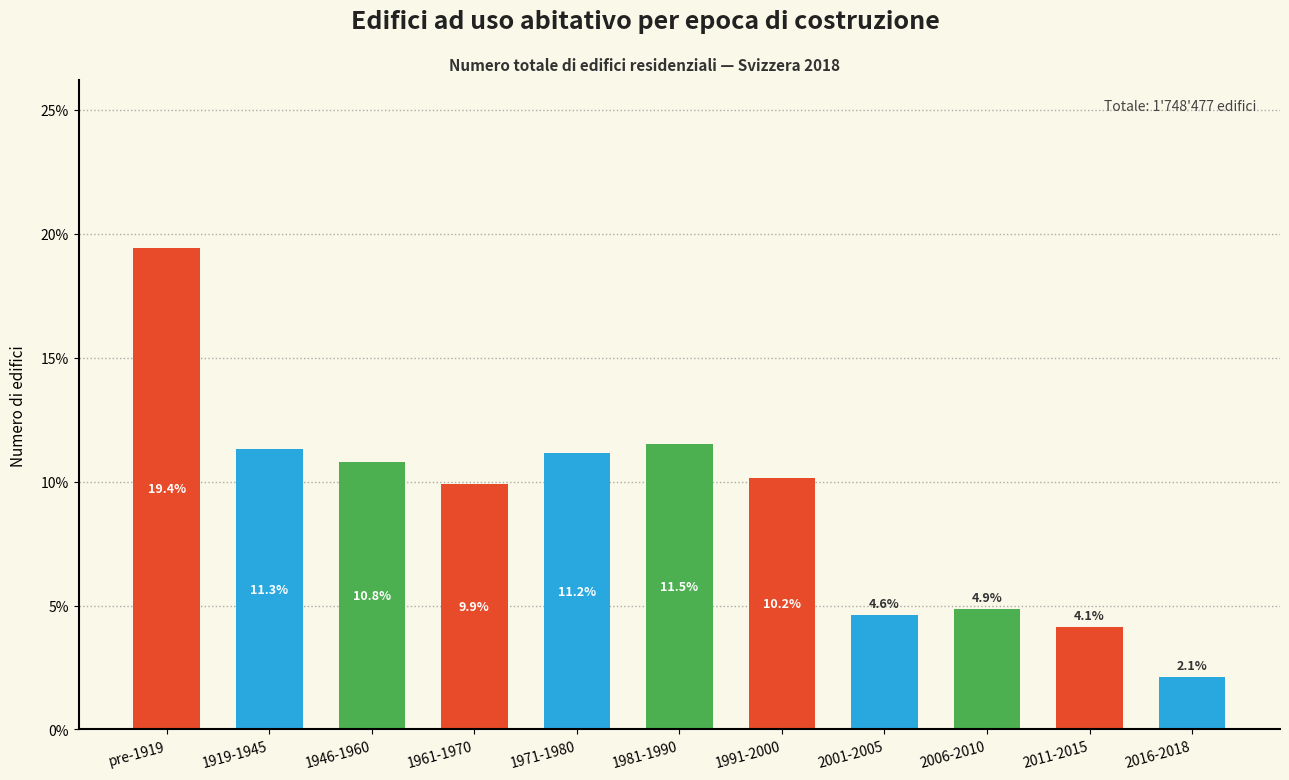

Reading right to left, list all the values displayed in this chart.

2.1	4.1	4.9	4.6	10.2	11.5	11.2	9.9	10.8	11.3	19.4